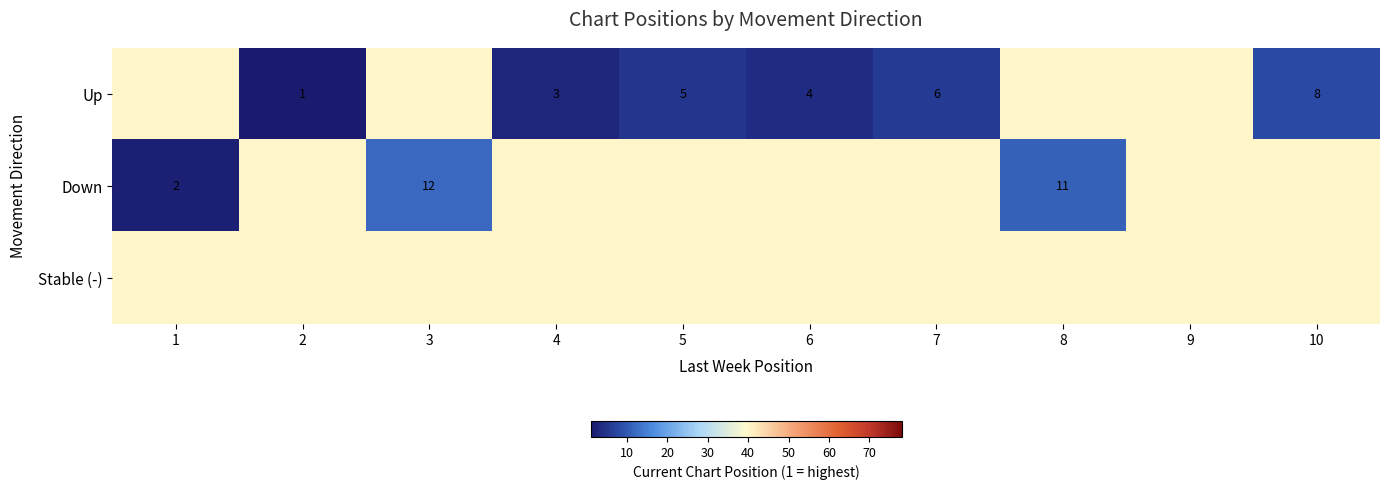

What is the maximum value shown in the chart?

40